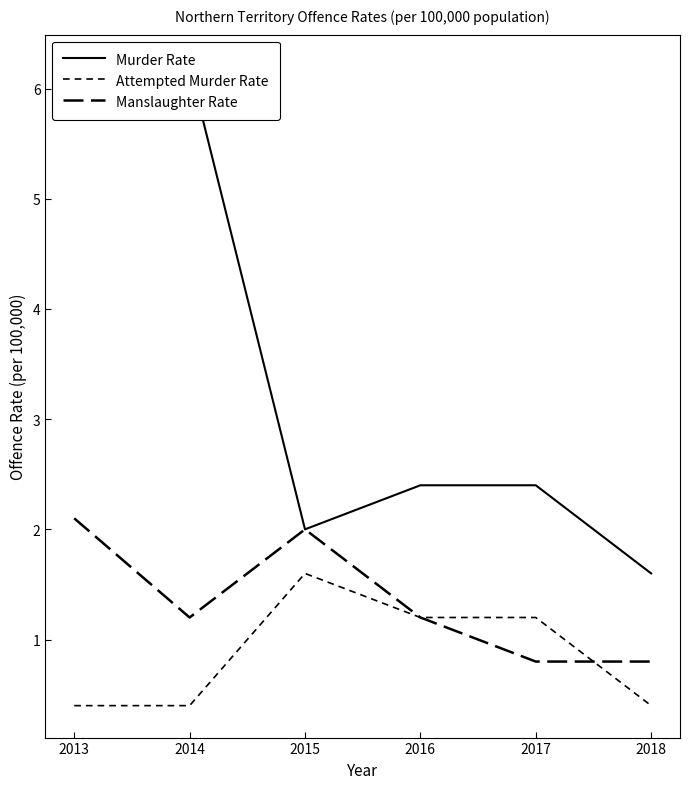

Reading left to right, list all the values displayed in this chart.

Murder Rate: 5.9	6.2	2.0	2.4	2.4	1.6
Attempted Murder Rate: 0.4	0.4	1.6	1.2	1.2	0.4
Manslaughter Rate: 2.1	1.2	2.0	1.2	0.8	0.8